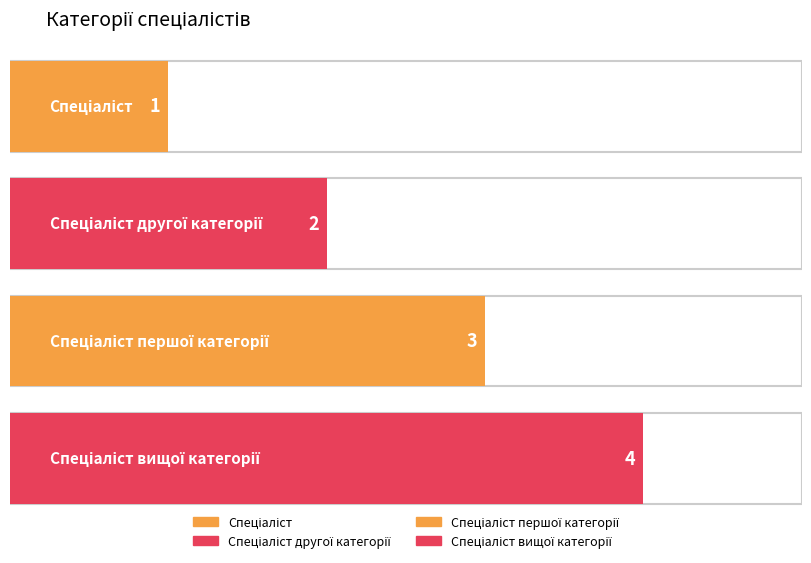

What is the greatest value displayed?

4